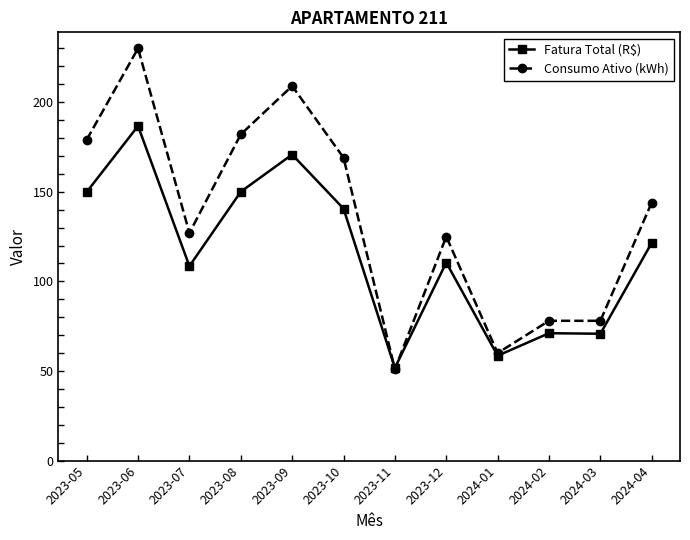

What is the spread (max minus min) of values at 2024-03?

7.2